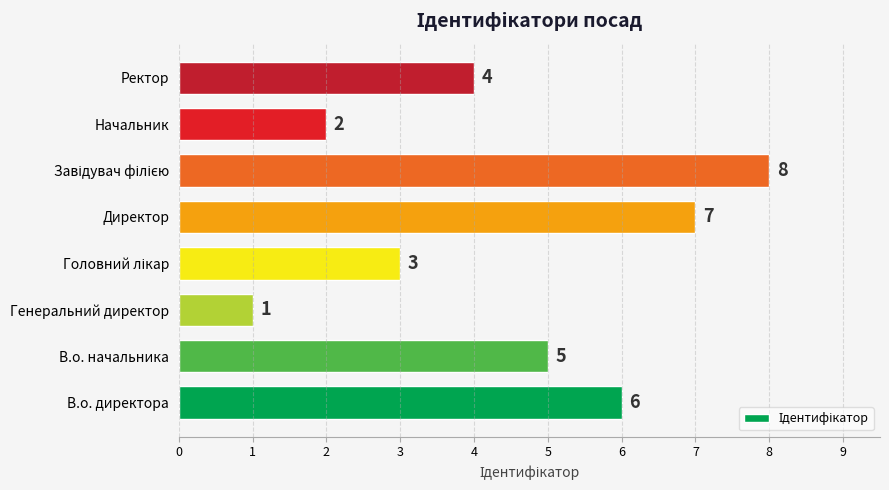

Count the number of categories in the chart.

8